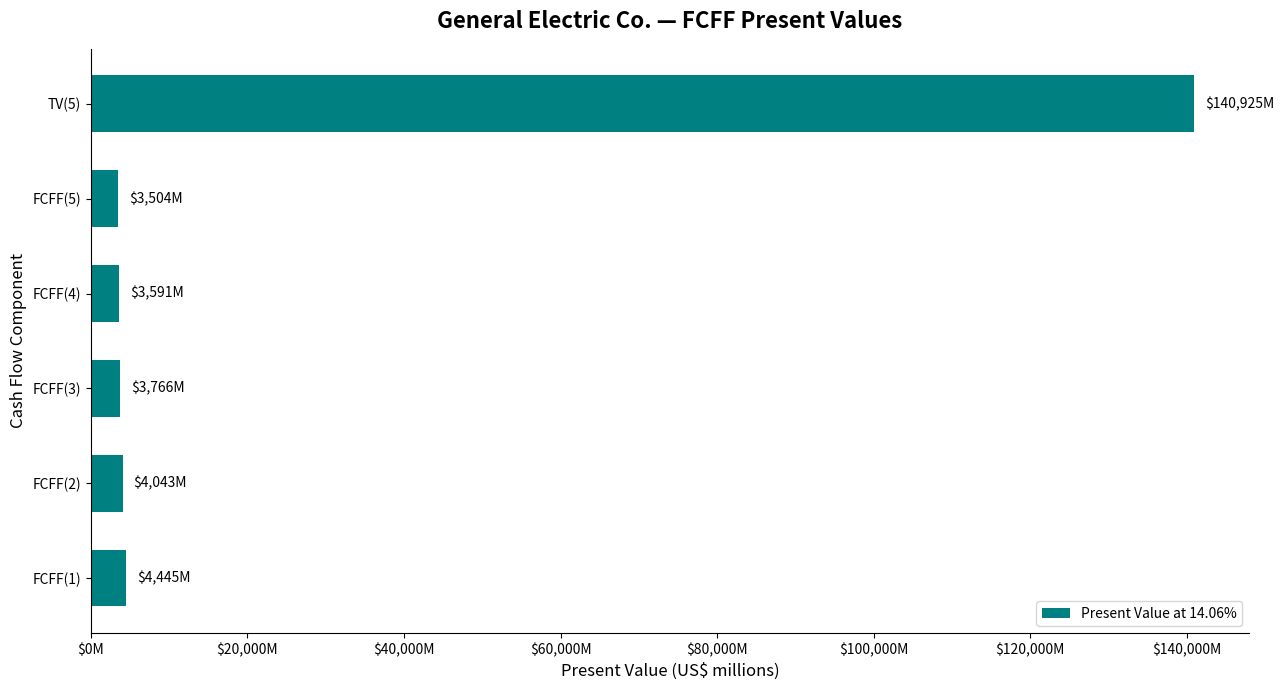

Are the bars horizontal?

Yes